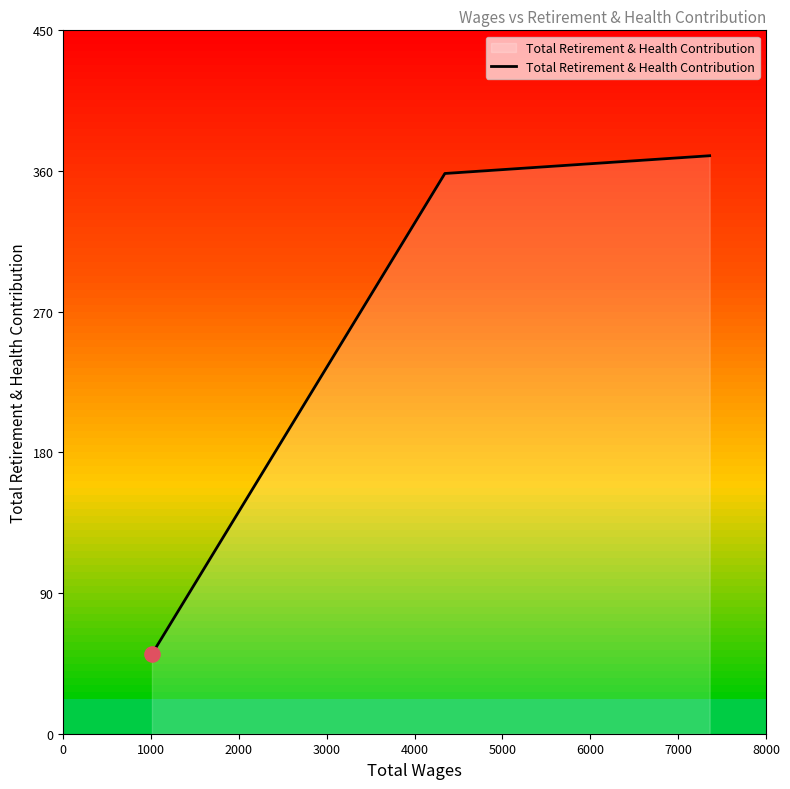

What is the greatest value displayed?

369.8